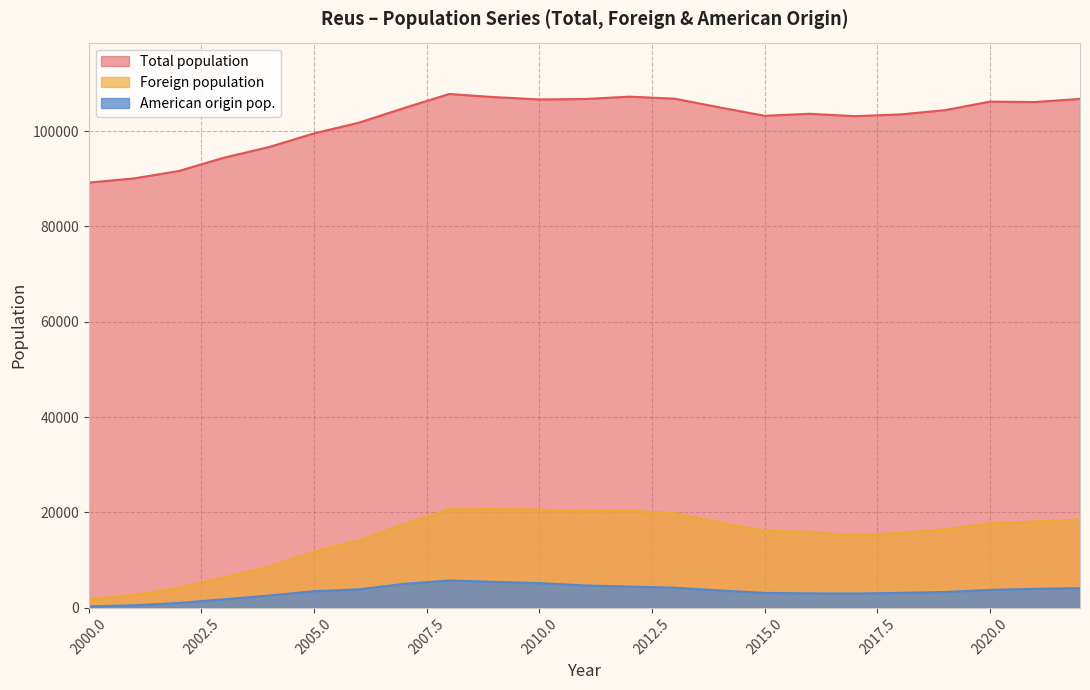

At 2016, list the series in order from largest to smallest.

Total population, Foreign population, American origin pop.